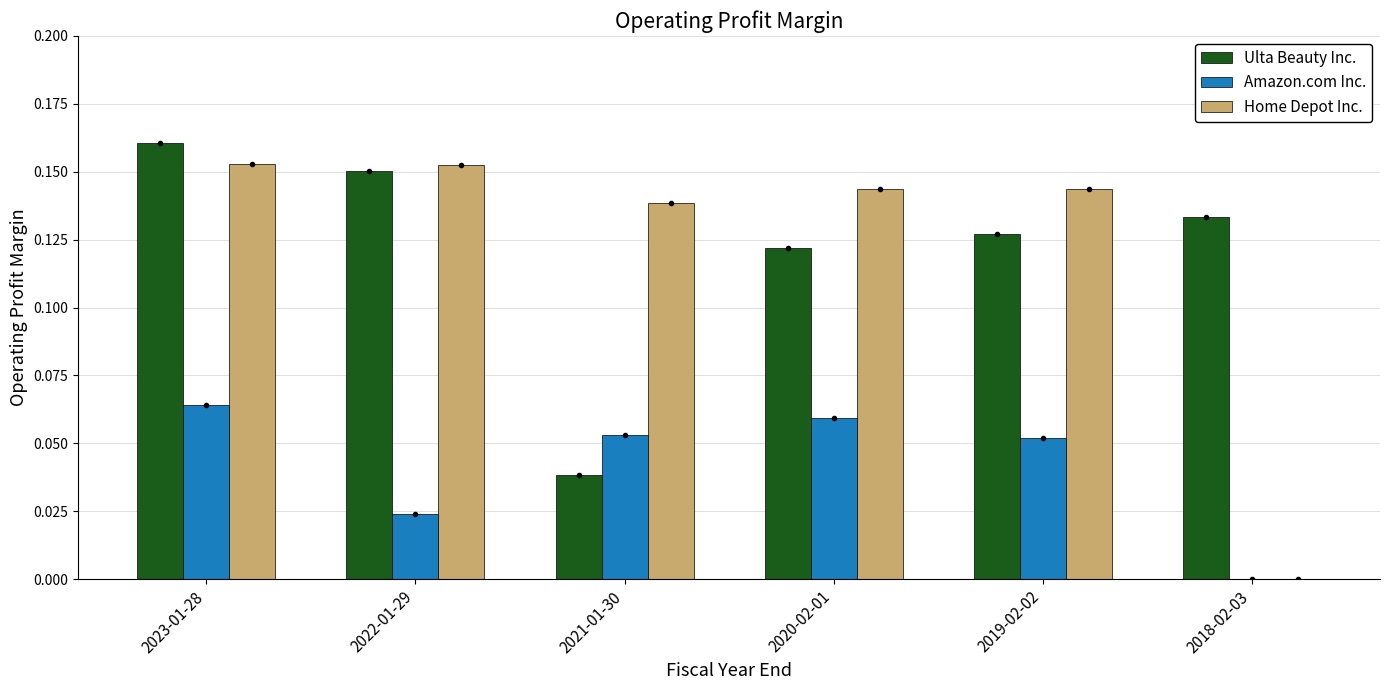

Between 2023-01-28 and 2019-02-02, which series saw the biggest shift?

Ulta Beauty Inc.